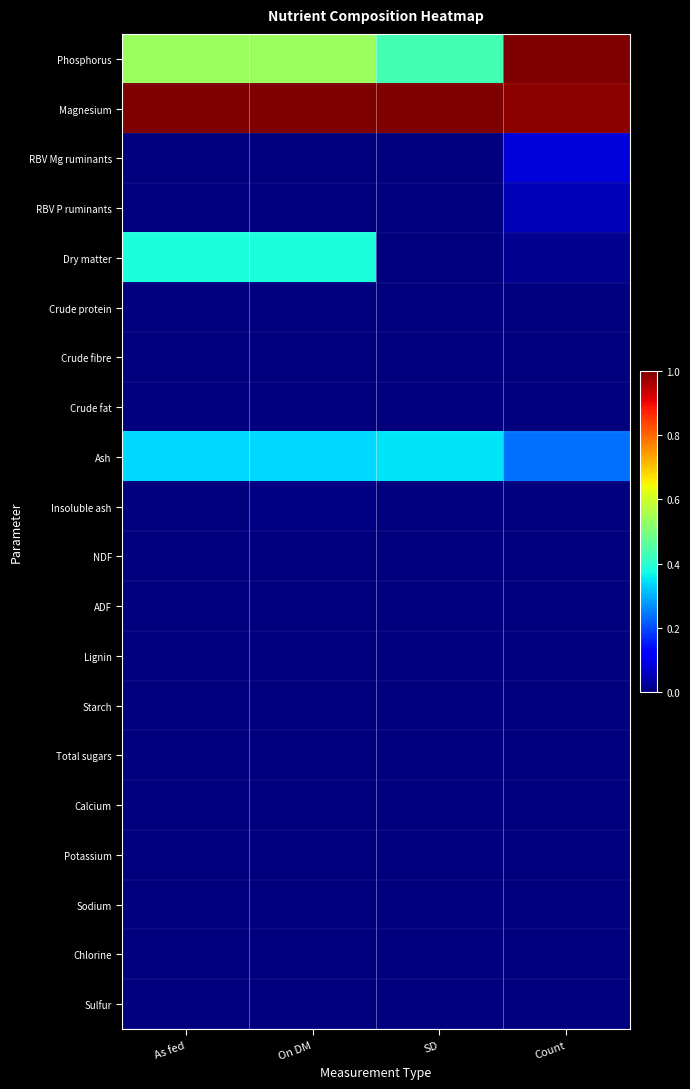

What is the spread (max minus min) of values at On DM?

1.0